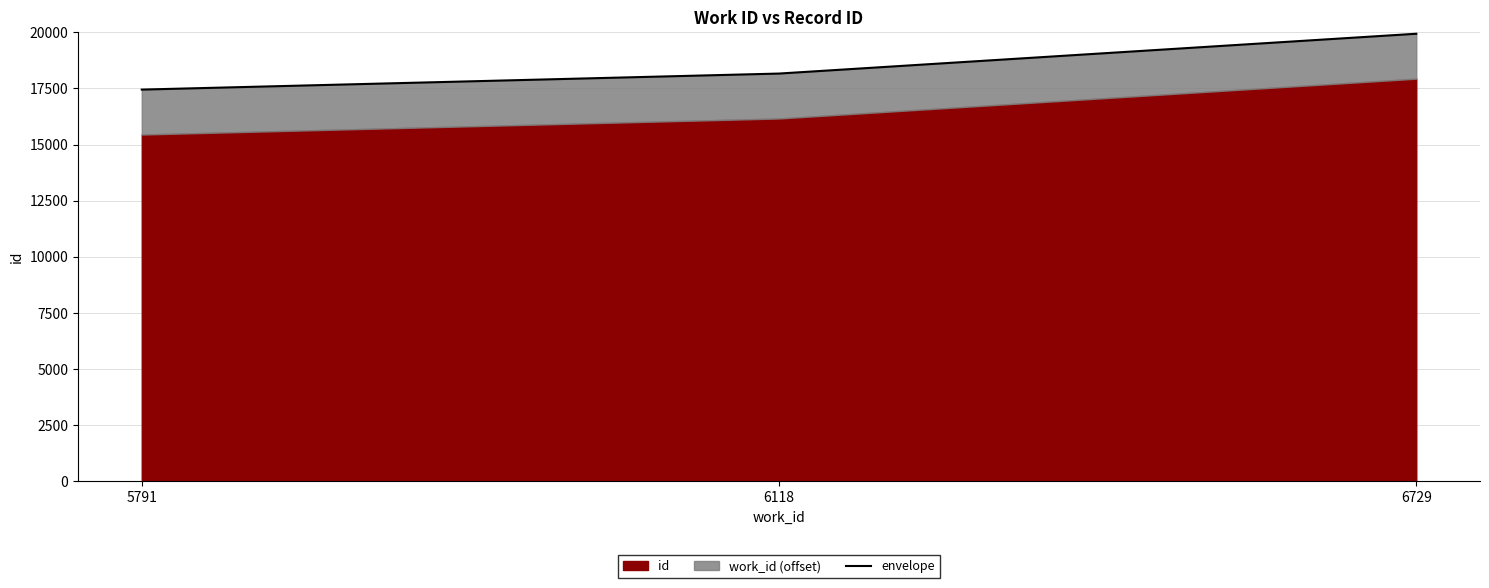

At which category does the chart reach its peak across all series?

6729